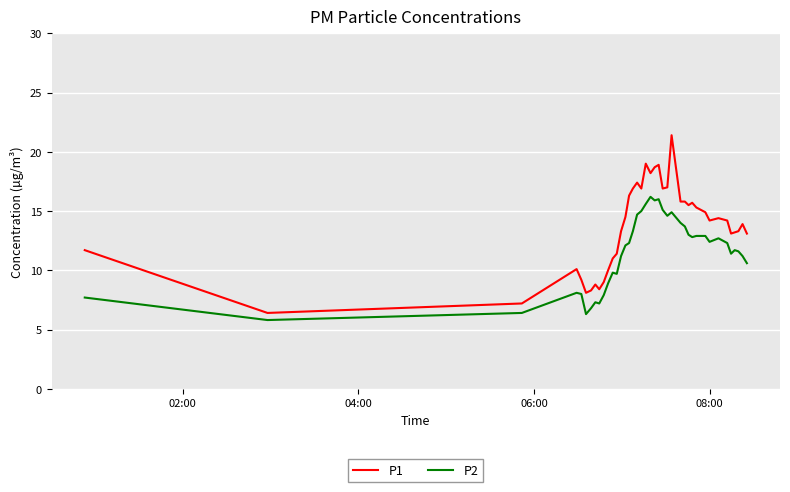

What is the highest value of the P1 series?

21.4